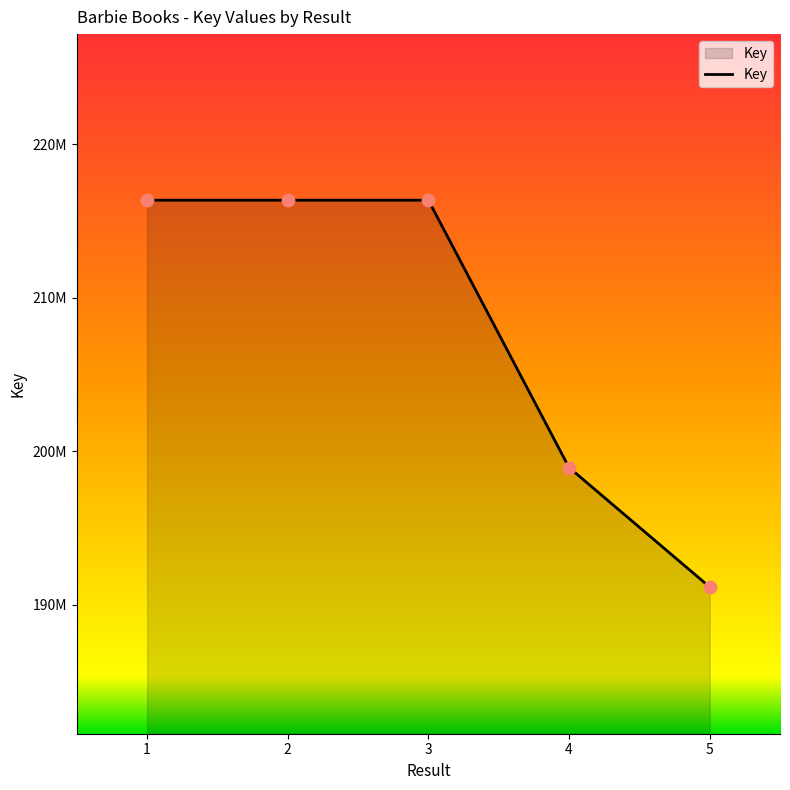

Is this an area chart (filled region under the line)?

Yes